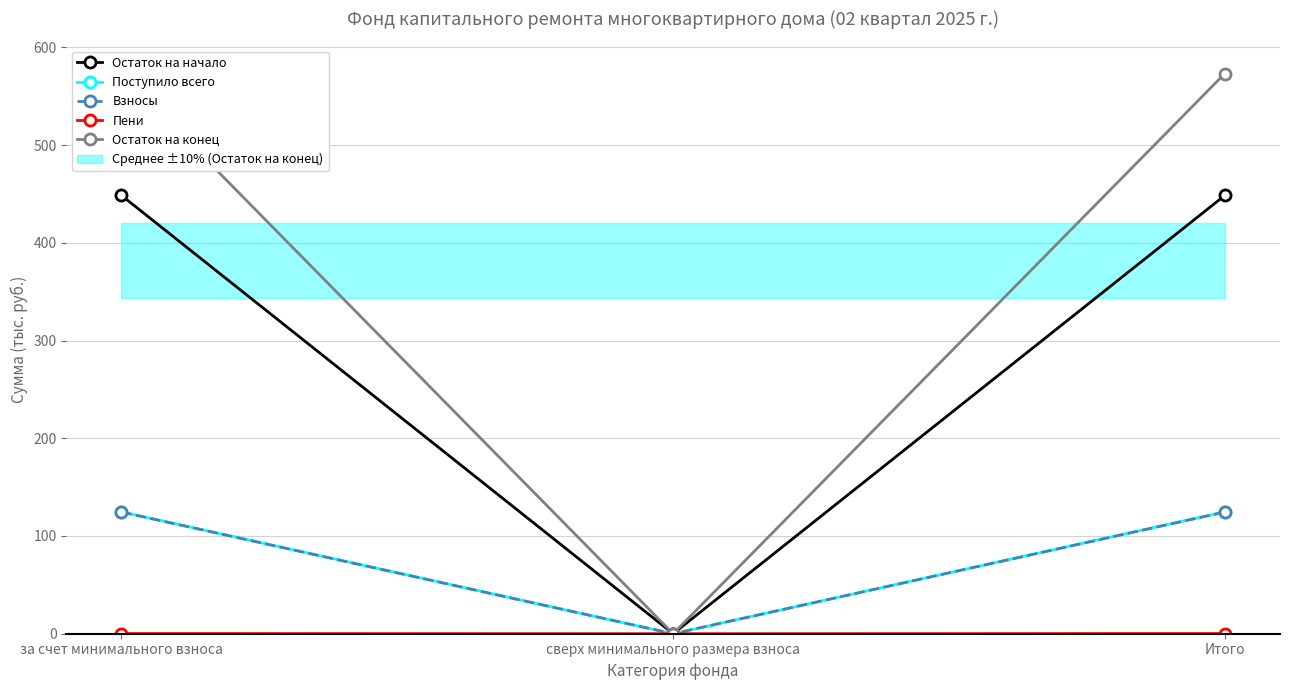

What is the average value of the Остаток на начало series?

299.0